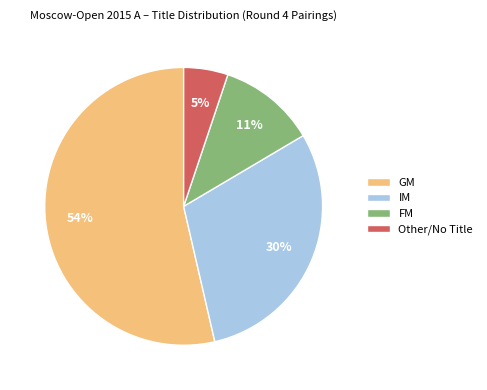

Do FM and IM together represent more than half of the pie?

No